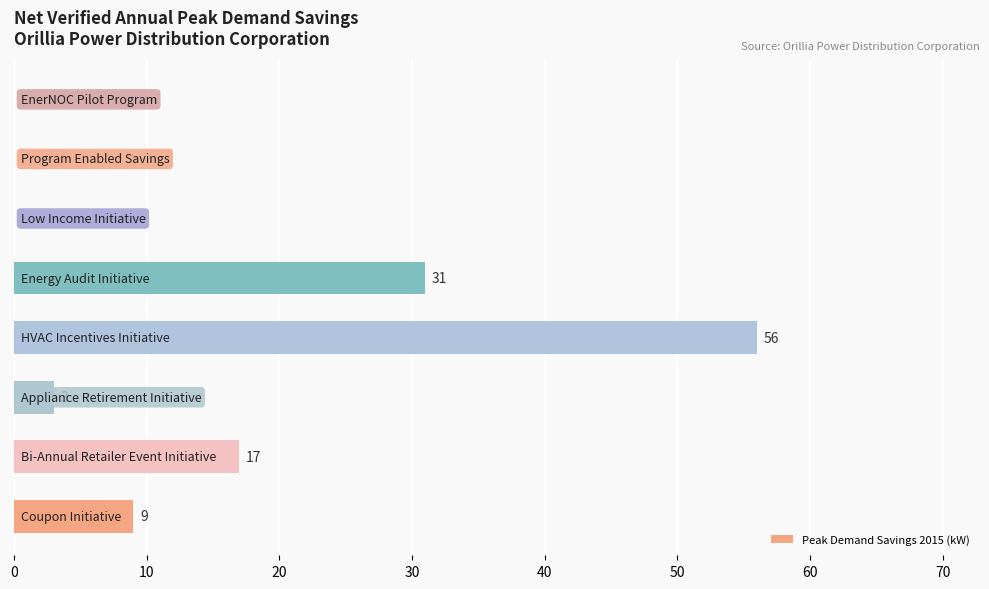

Are the bars horizontal?

Yes